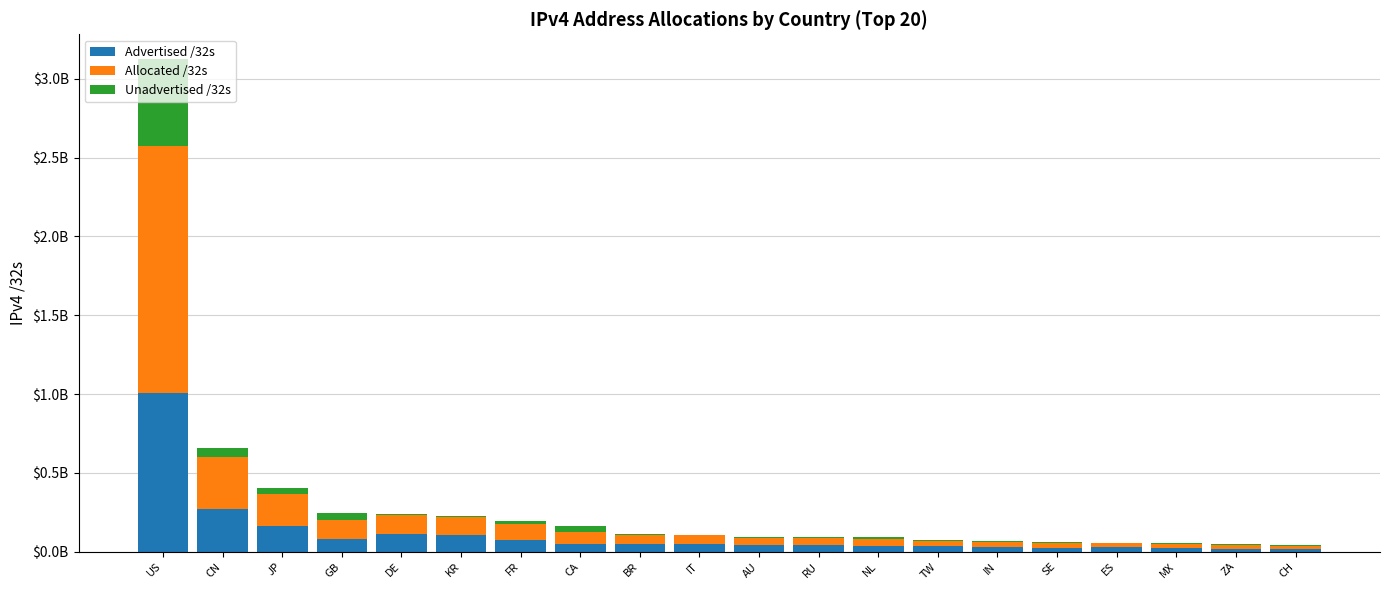

What are all the series names shown in the legend?

Advertised /32s, Allocated /32s, Unadvertised /32s